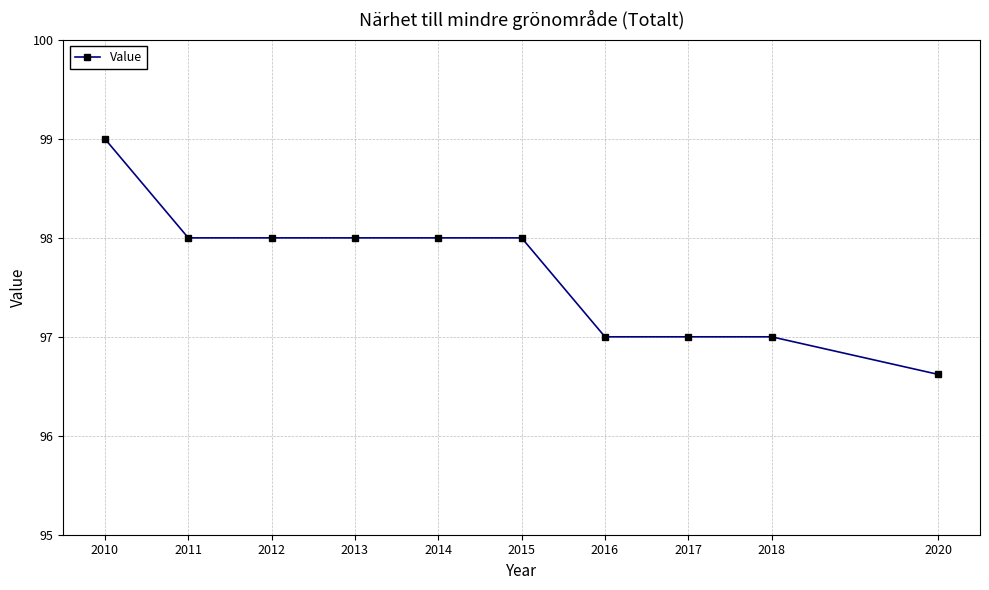

What is the difference between the second highest and second lowest values?

1.0